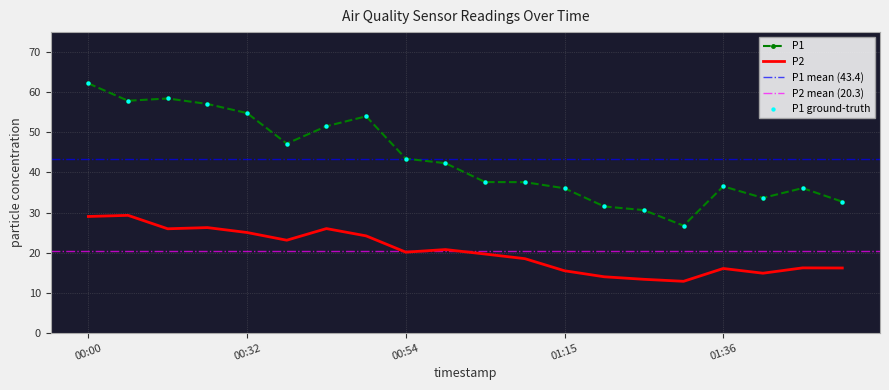

Which series has the largest Y range (max minus min)?

P1